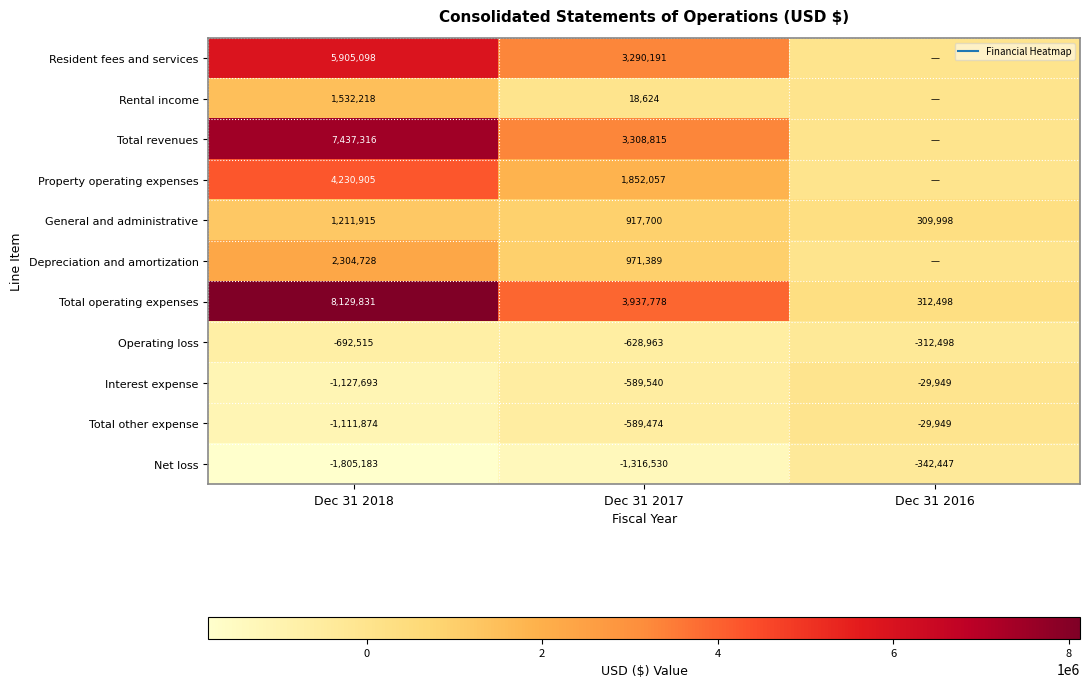

The value of Total other expense at Dec 31 2016 is -44527. True or false?

False